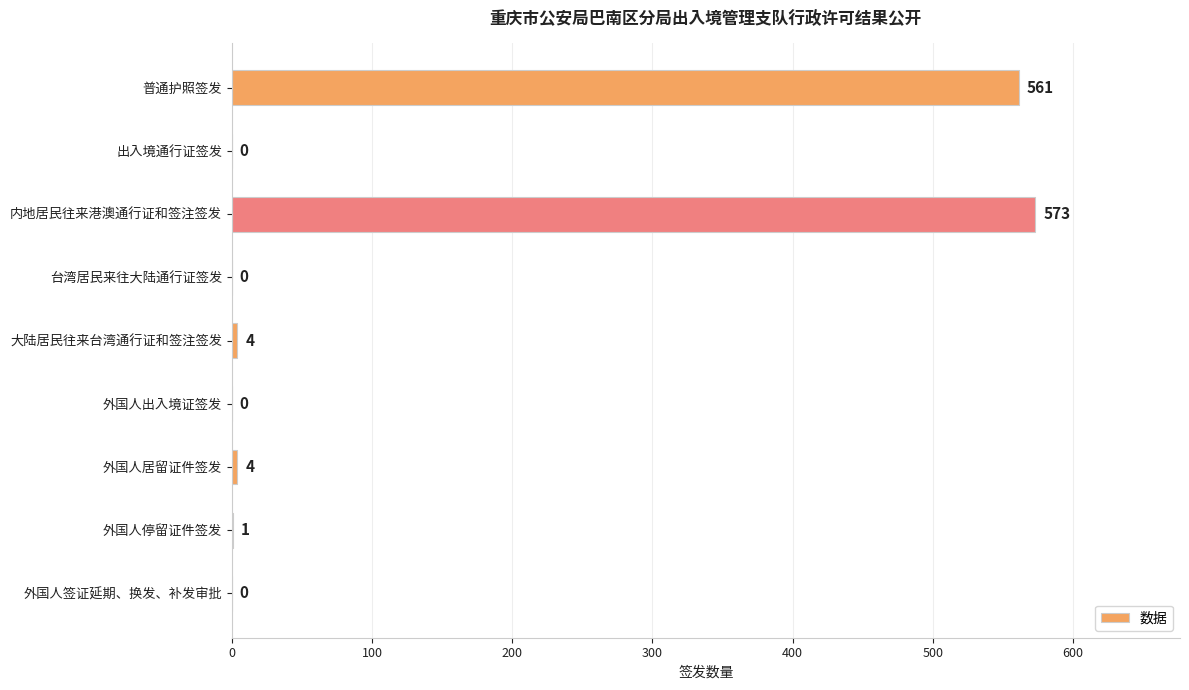

What is the change in value from 内地居民往来港澳通行证和签注签发 to 外国人停留证件签发?

-572